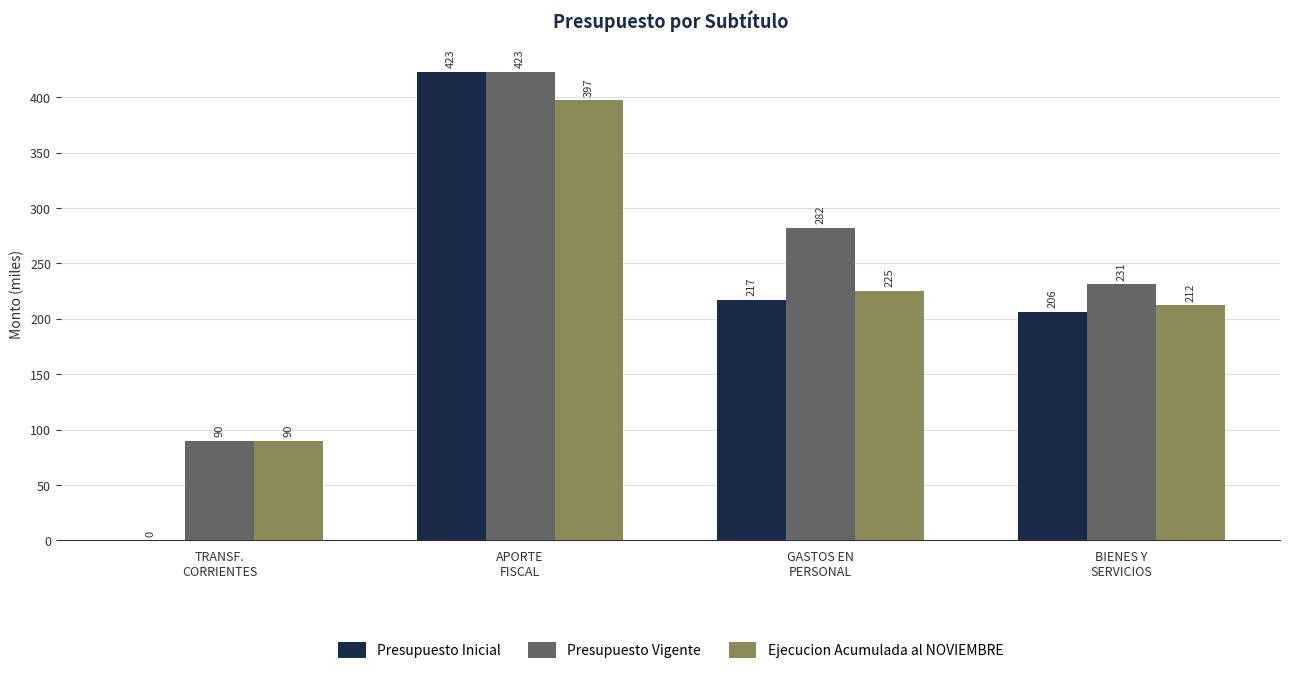

What are all the series names shown in the legend?

Presupuesto Inicial, Presupuesto Vigente, Ejecucion Acumulada al NOVIEMBRE